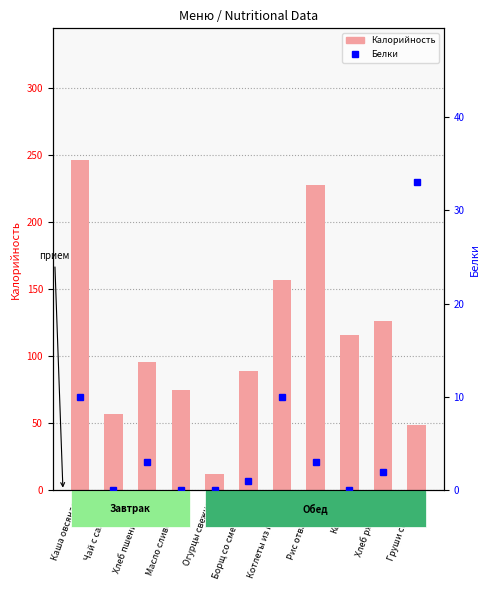

At which category is the sum across all series the highest?

Каша овсяная